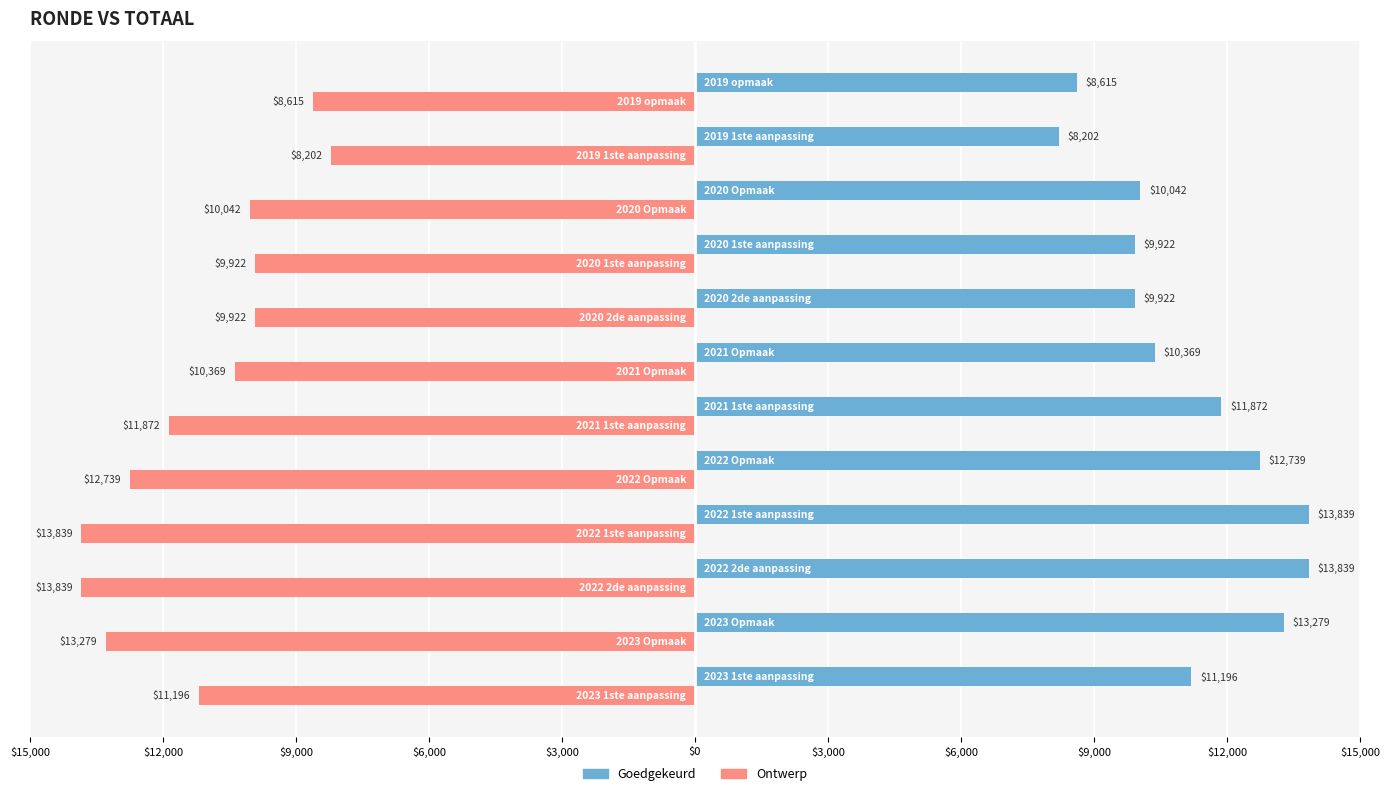

What are all the series names shown in the legend?

Goedgekeurd, Ontwerp